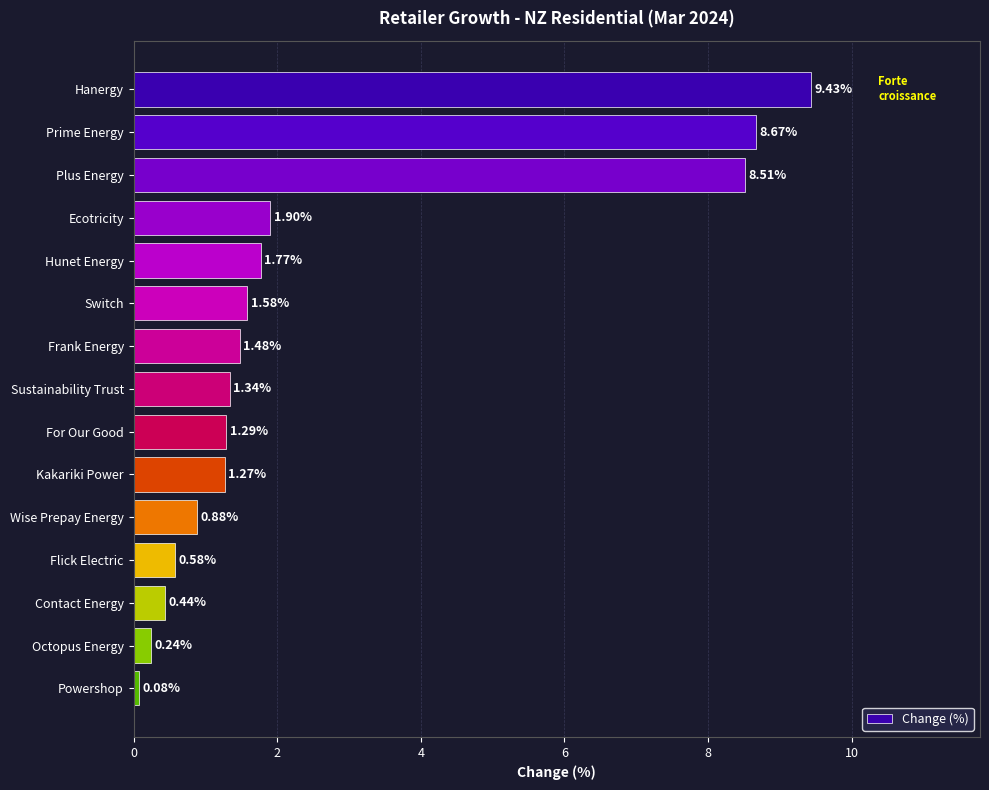

At which category does the chart reach its minimum across all series?

Powershop